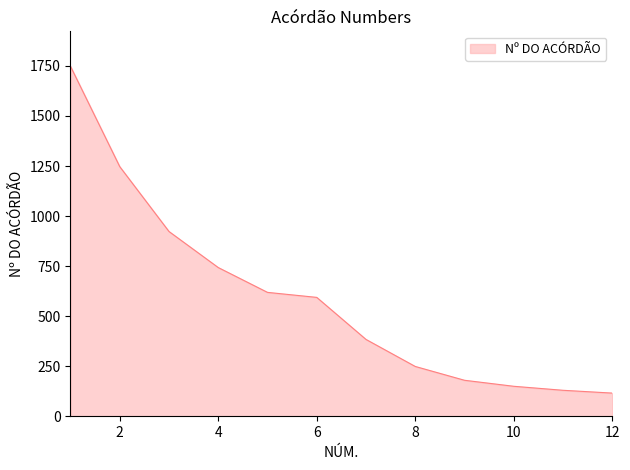

What is the maximum value shown in the chart?

1748